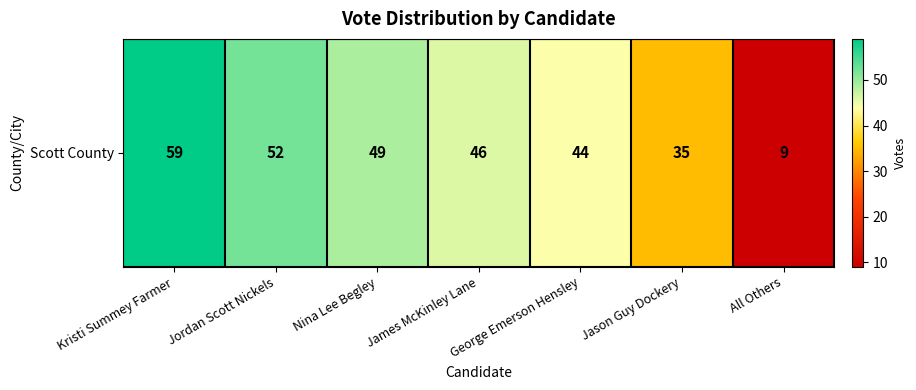

What is the change in value from Kristi Summey Farmer to Nina Lee Begley?

-10